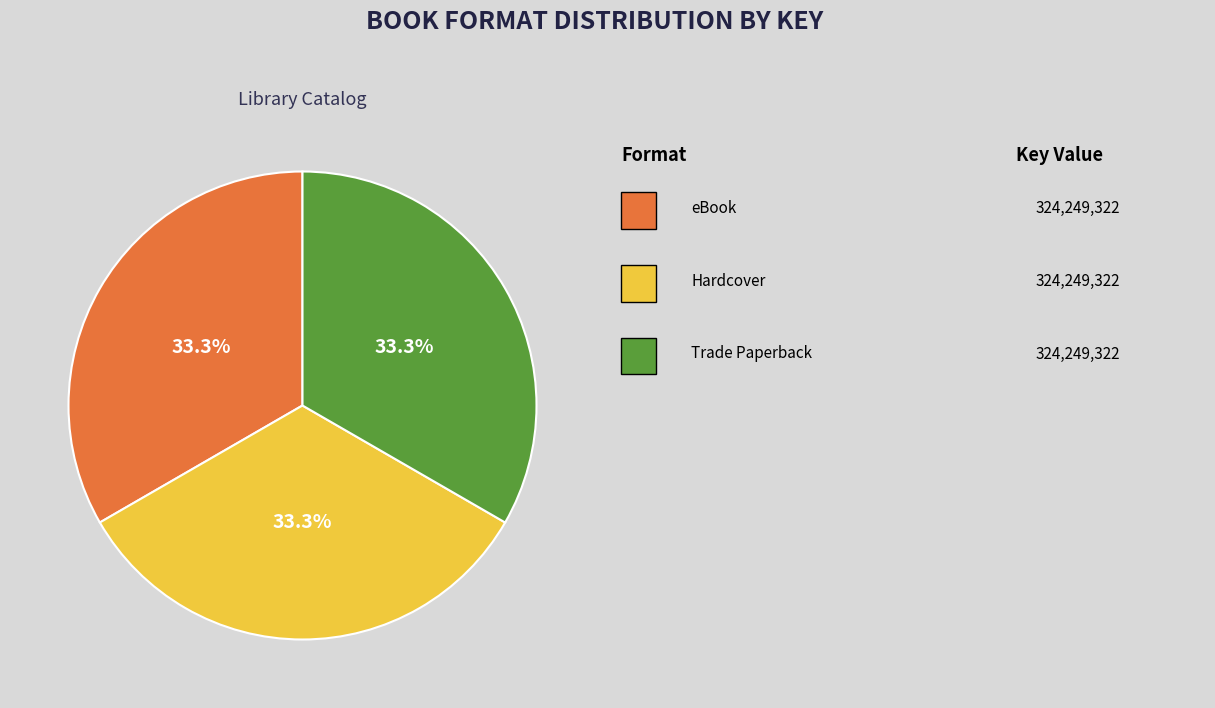

Does any single category account for the majority?

No